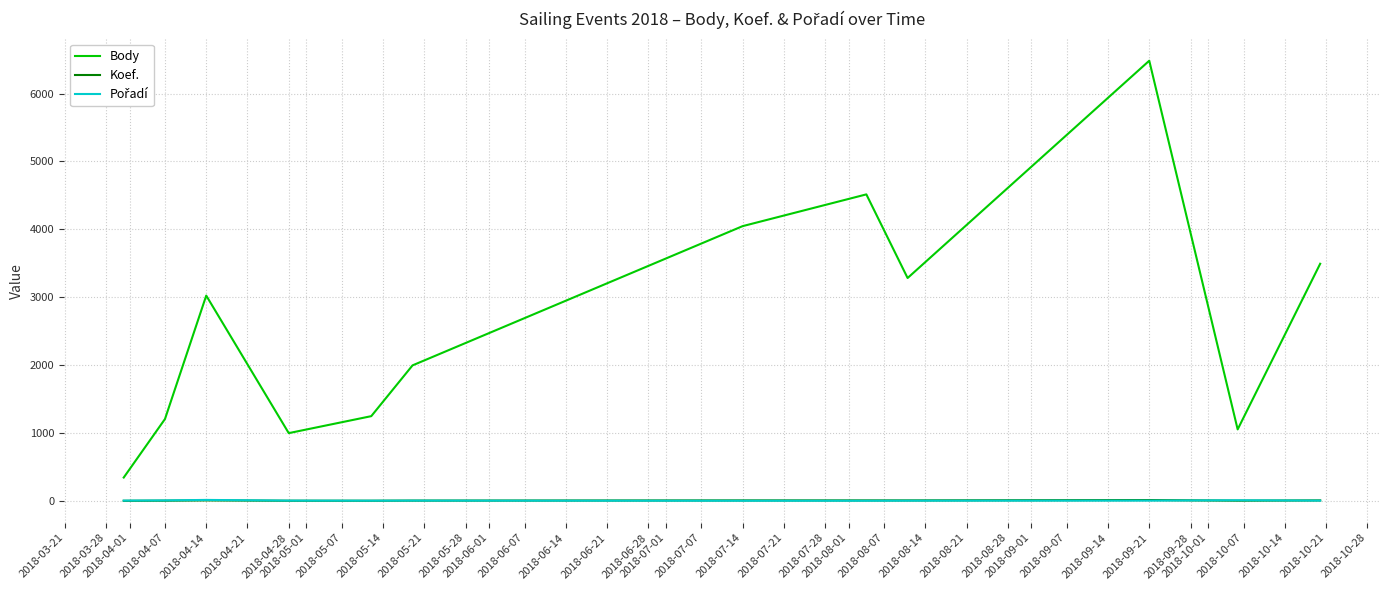

Which series has the largest range (max minus min)?

Body